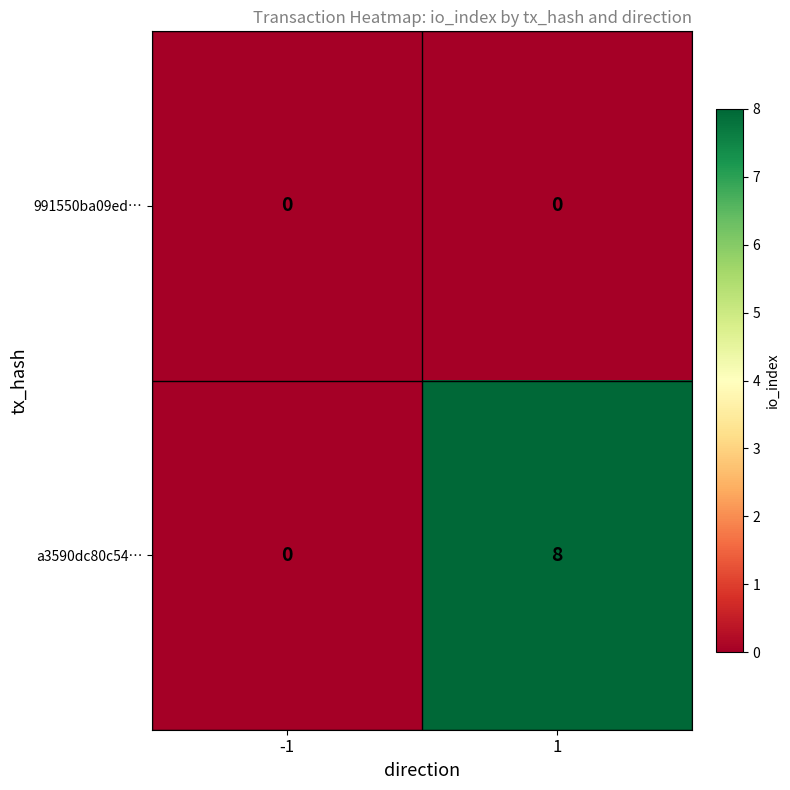

List the series in order of their peak value, lowest first.

991550ba09ed…, a3590dc80c54…